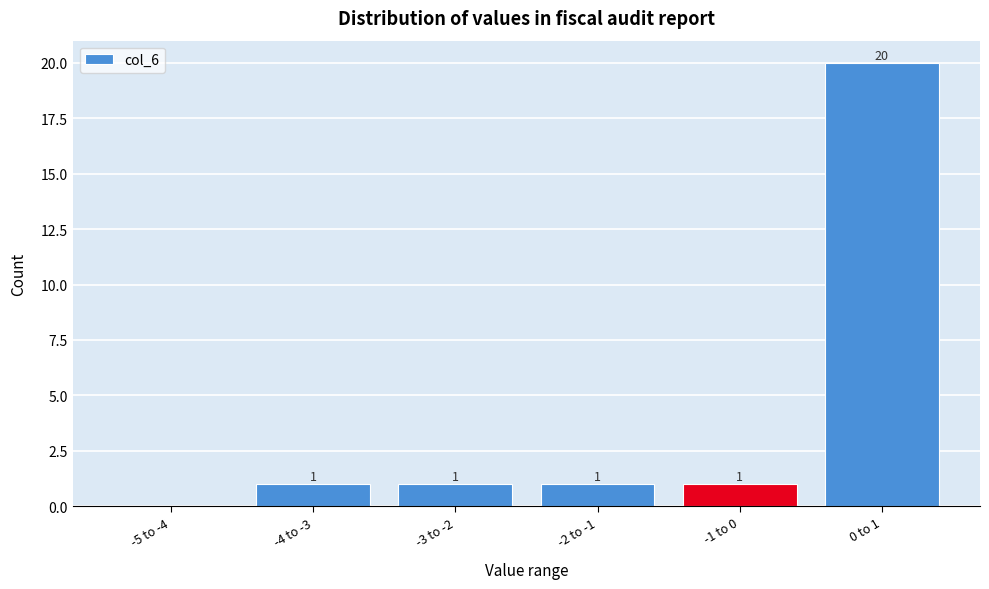

Reading right to left, what are all the values shown in this chart?

0 to 1=20	-1 to 0=1	-2 to -1=1	-3 to -2=1	-4 to -3=1	-5 to -4=0